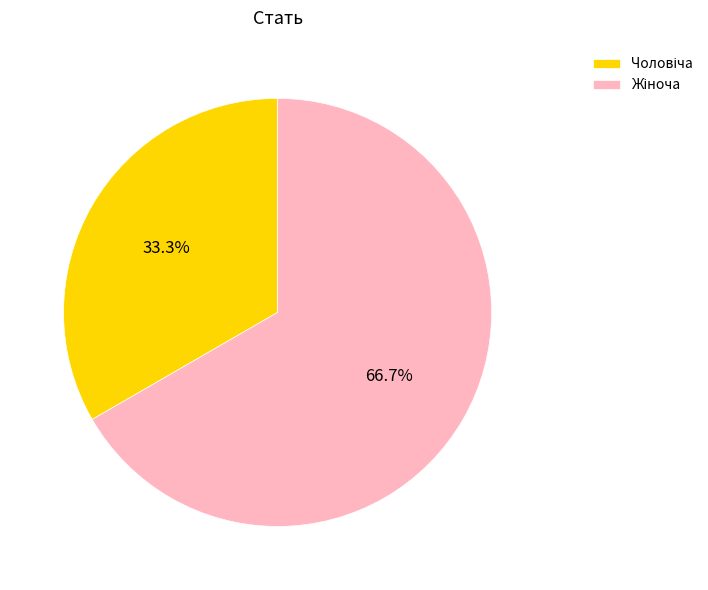

Does any single category account for the majority?

Yes